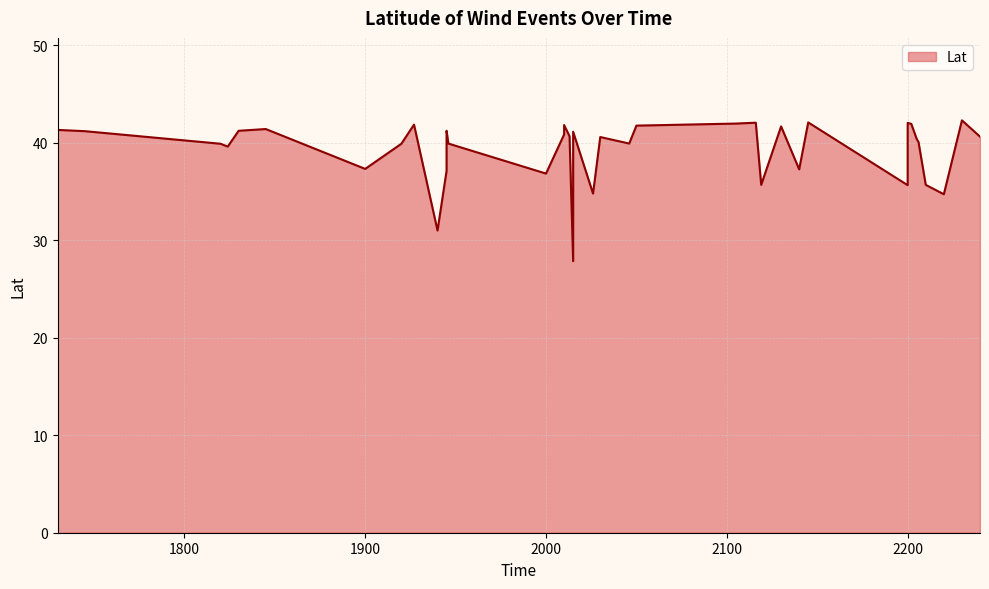

What is the sum of all values?

1567.2